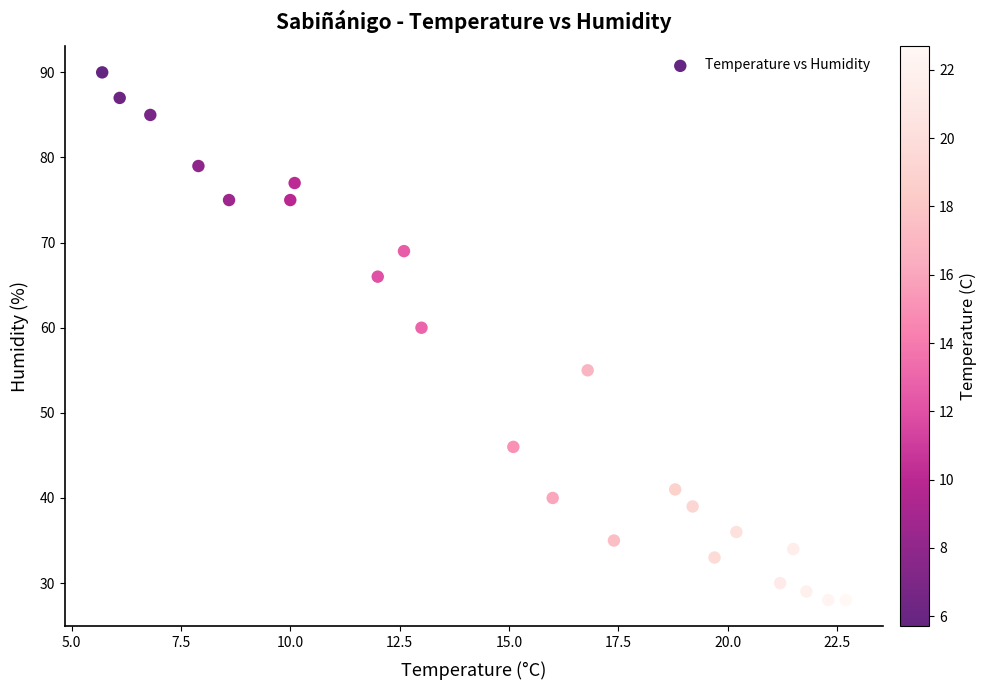

What Y value in the scatter plot is closest to 59?

60